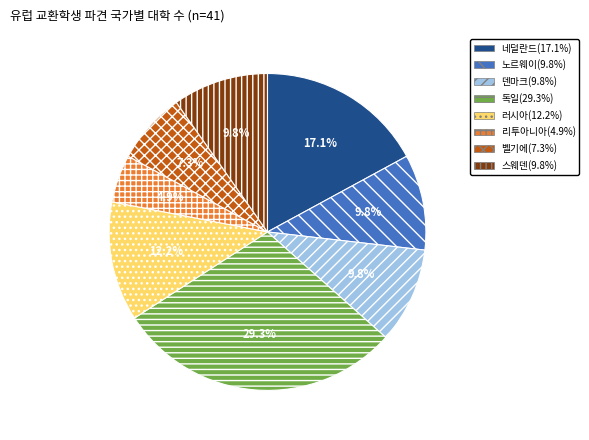

Count the number of slices in the pie.

8